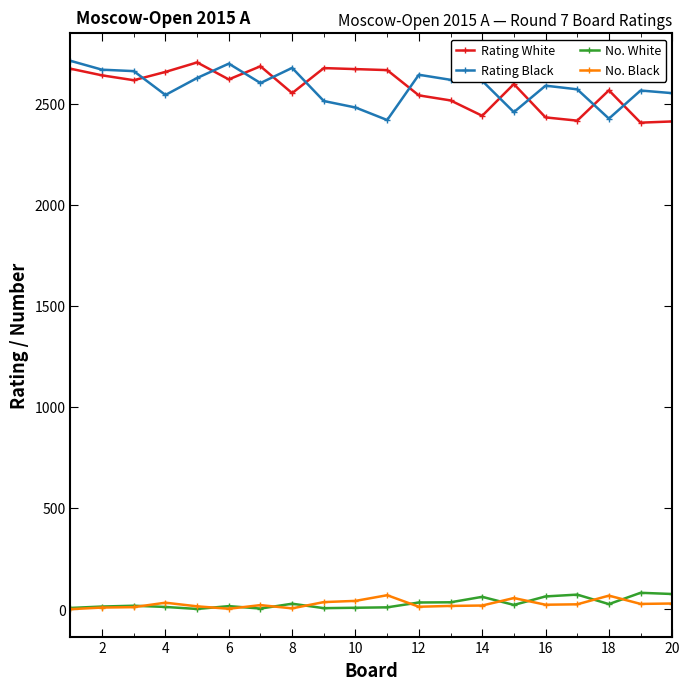

True or false: No. Black has more than 2 interior local peaks.

True